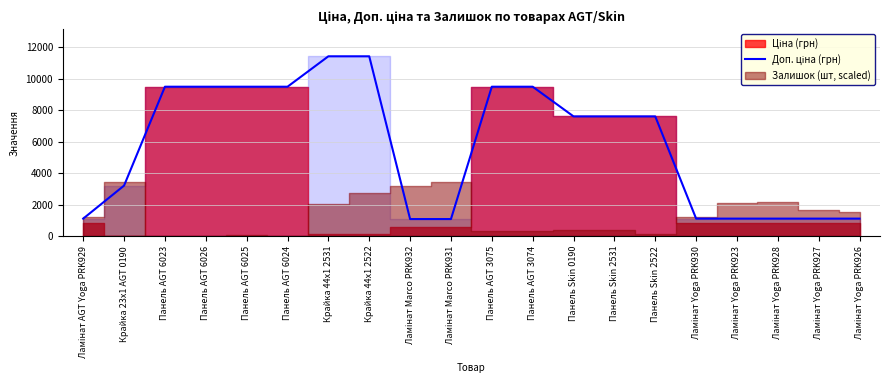

True or false: the data shows 7596.5 at Панель Skin 0190.

True